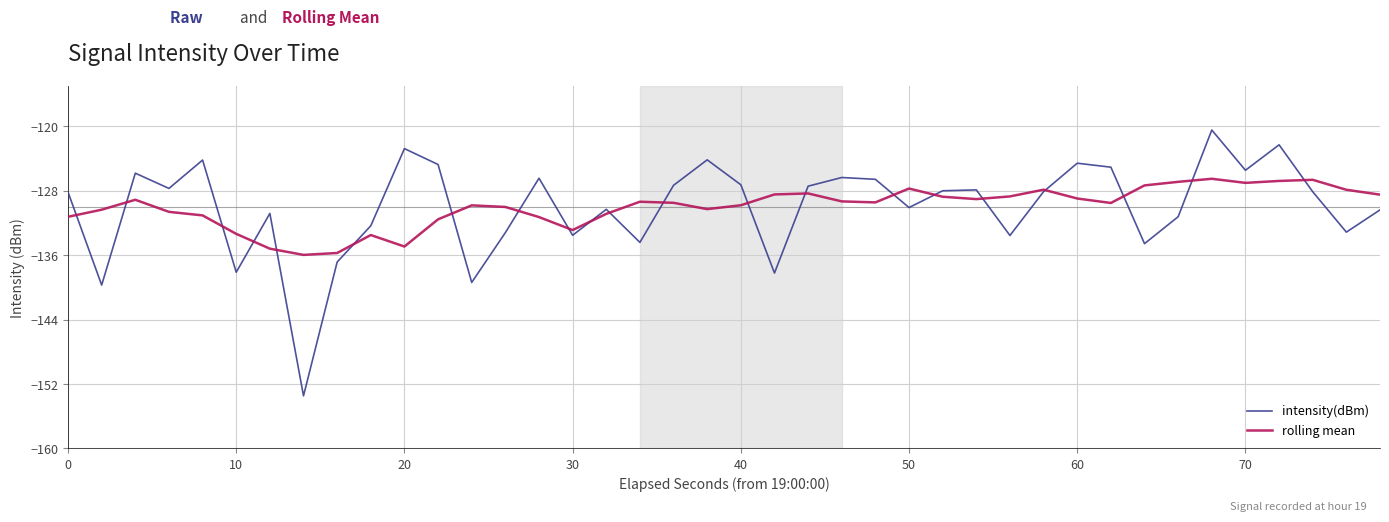

In rolling mean, how many points are higher than both neighbors (excluding endpoints)?

9